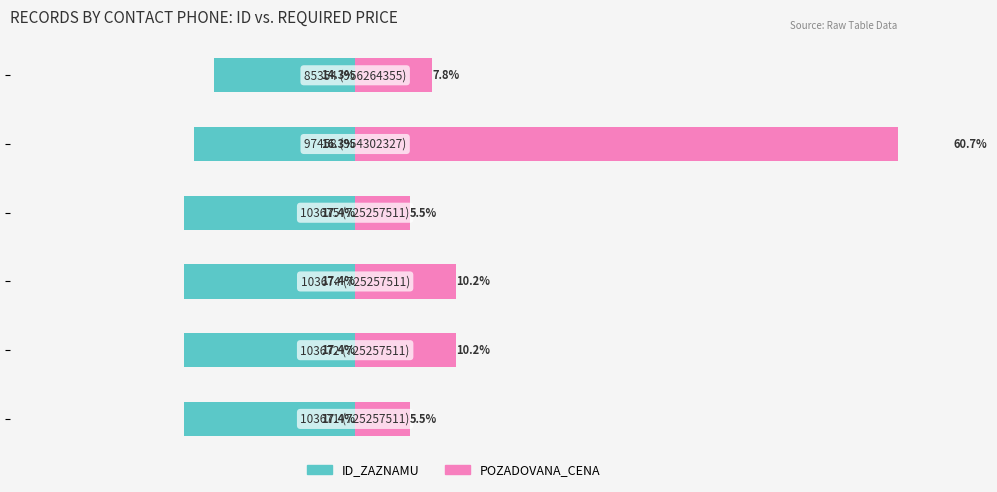

Does the chart contain any negative values?

Yes